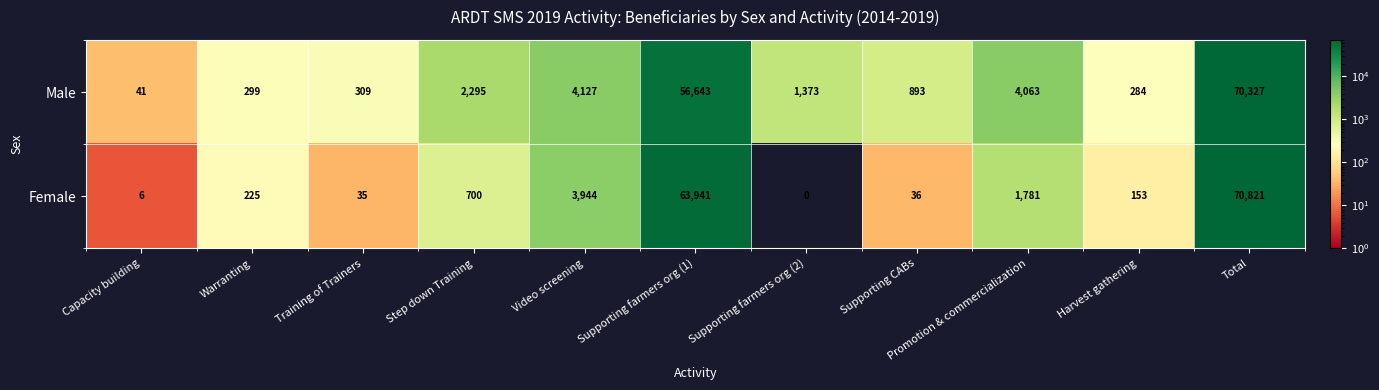

Rank the categories by Female value from lowest to highest.

Supporting farmers org (2), Capacity building, Training of Trainers, Supporting CABs, Harvest gathering, Warranting, Step down Training, Promotion & commercialization, Video screening, Supporting farmers org (1), Total